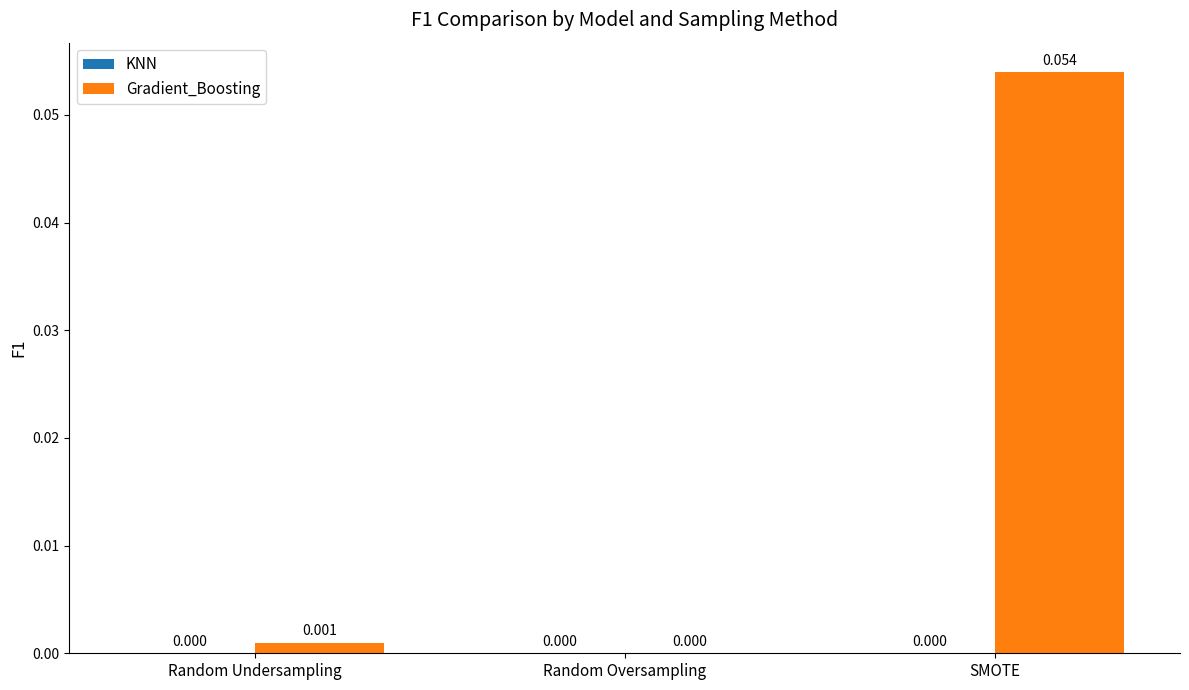

Which has a higher value, Random Oversampling or Random Undersampling?

Random Undersampling